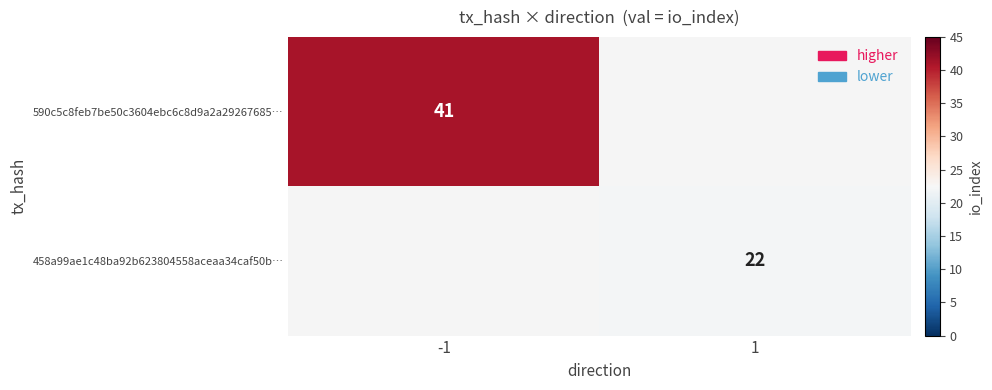

At how many categories does at least one series exceed 22?

1